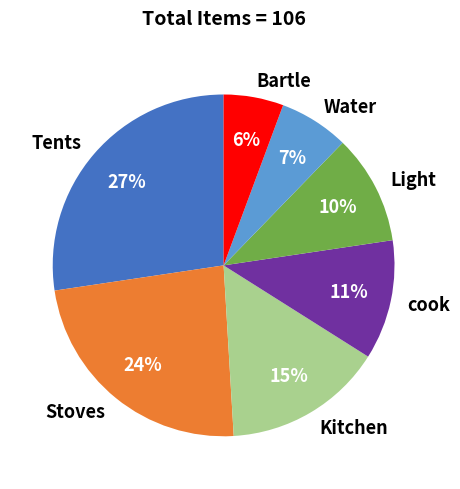

Does Light represent more than half of the total?

No